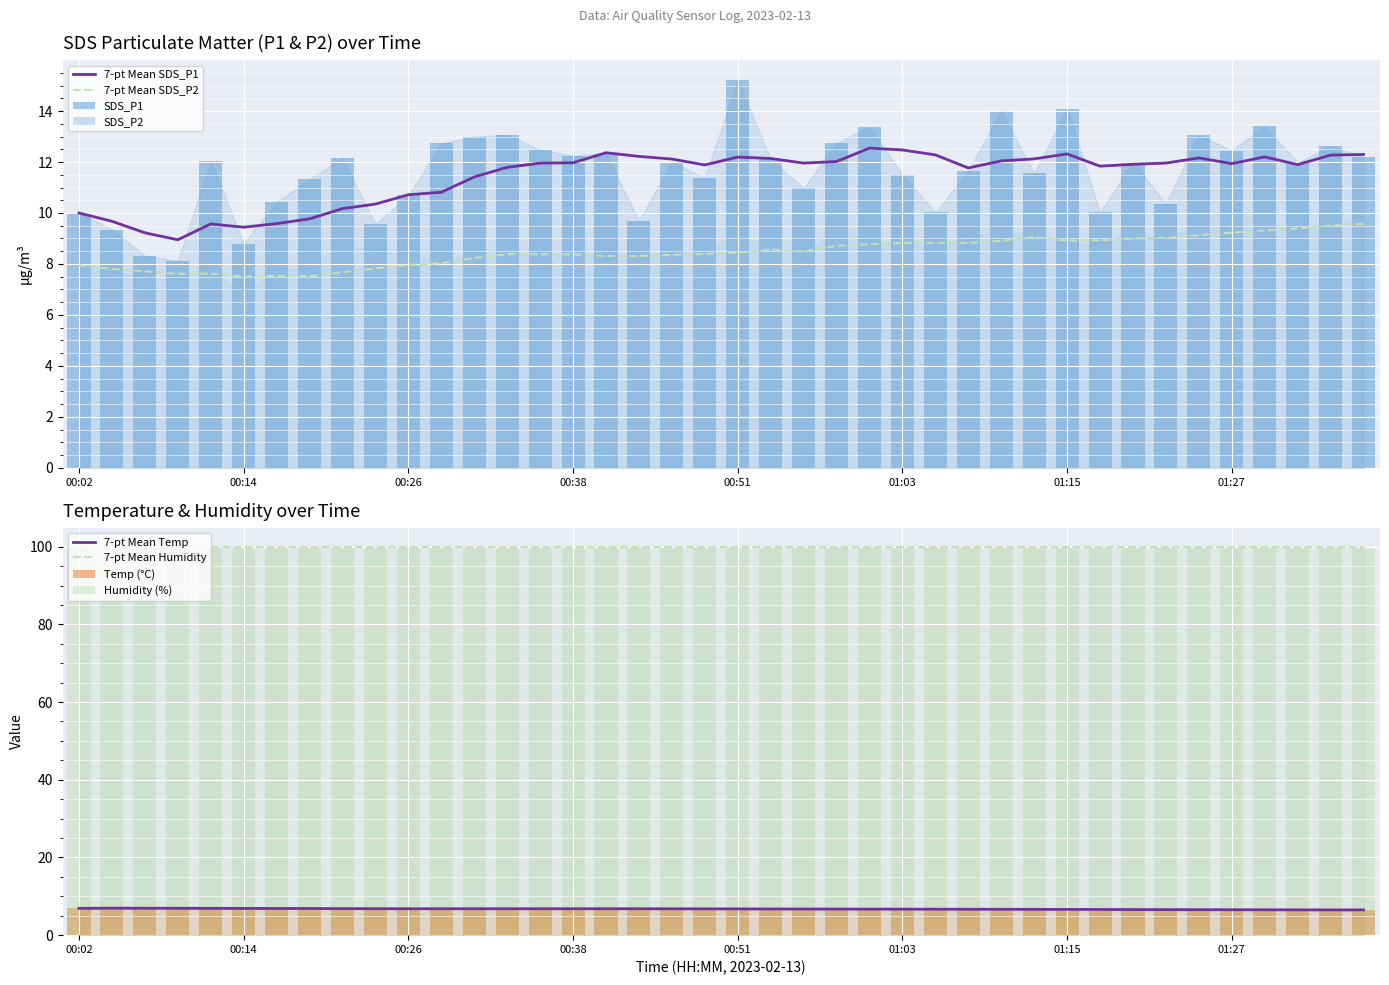

At which label does SDS_P1 reach its peak?

00:51